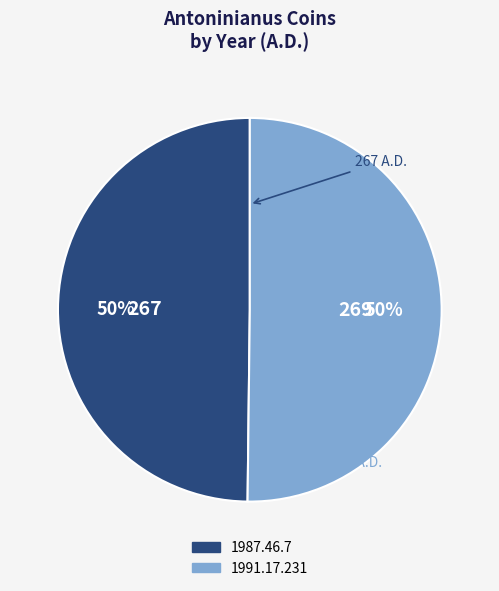

To the nearest percent, what is the average slice percentage?

50%